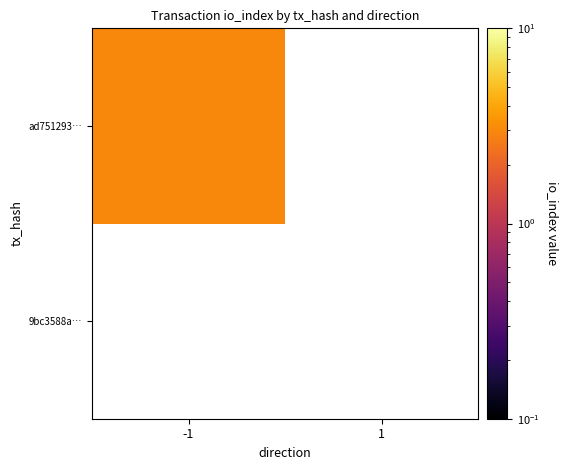

Rank the series at 1 from highest to lowest value.

9bc3588a…, ad751293…